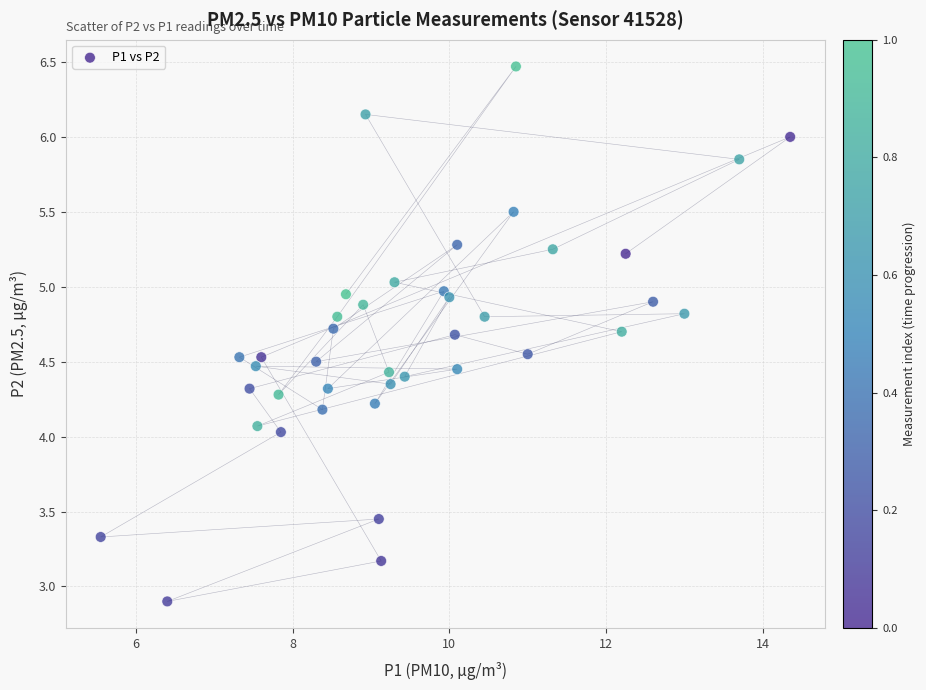

What is the range of X values (max minus min)?

8.8